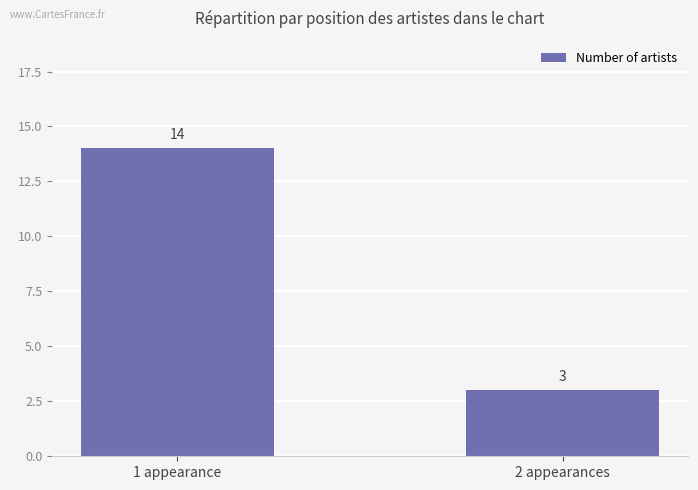

How many bars are there in total?

2